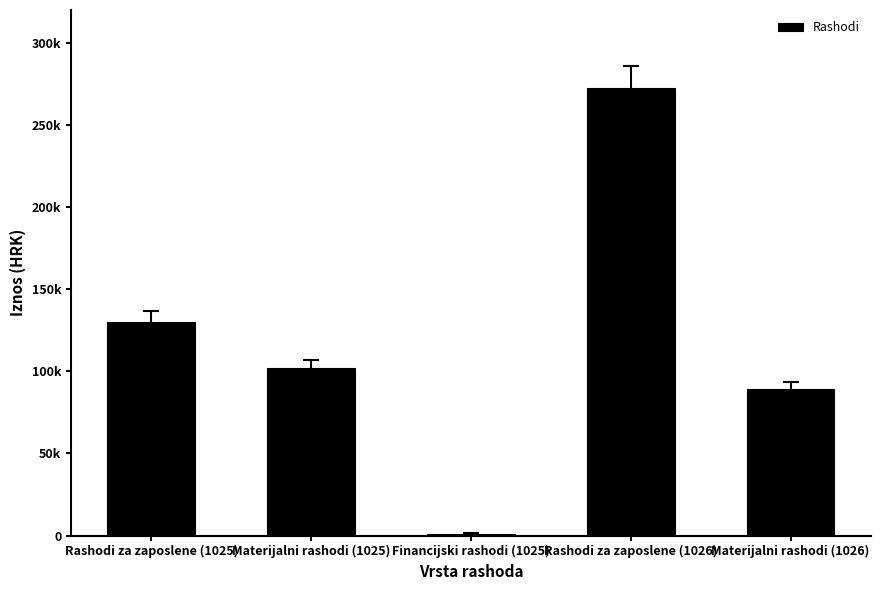

What is the change in value from Rashodi za zaposlene (1025) to Materijalni rashodi (1025)?

-28229